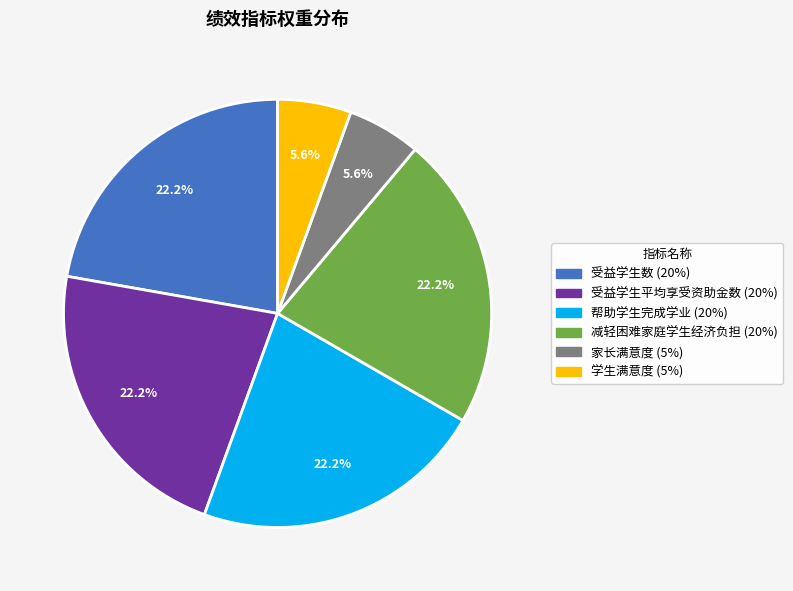

Approximately how many times larger is the value at 受益学生数 compared to 家长满意度?

4.0